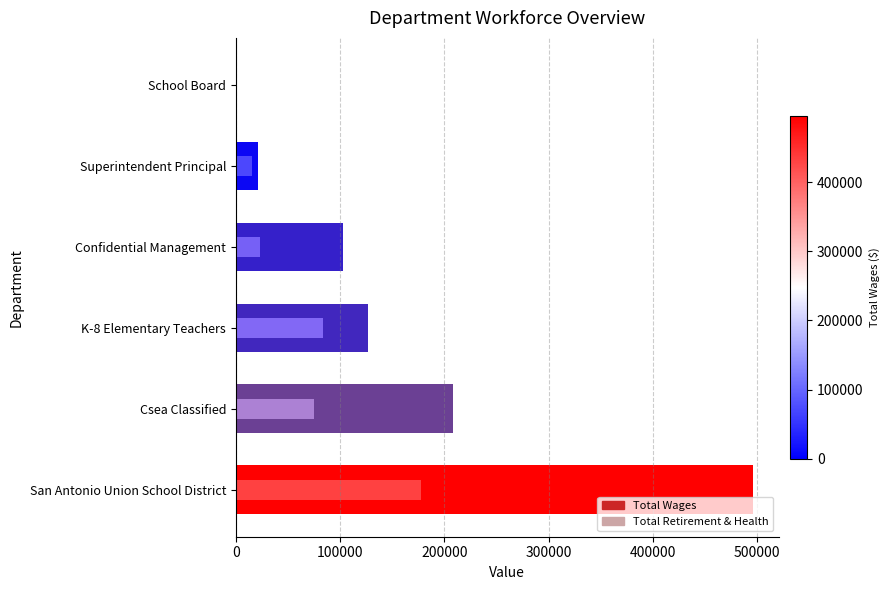

At how many categories does at least one series exceed 156638?

2